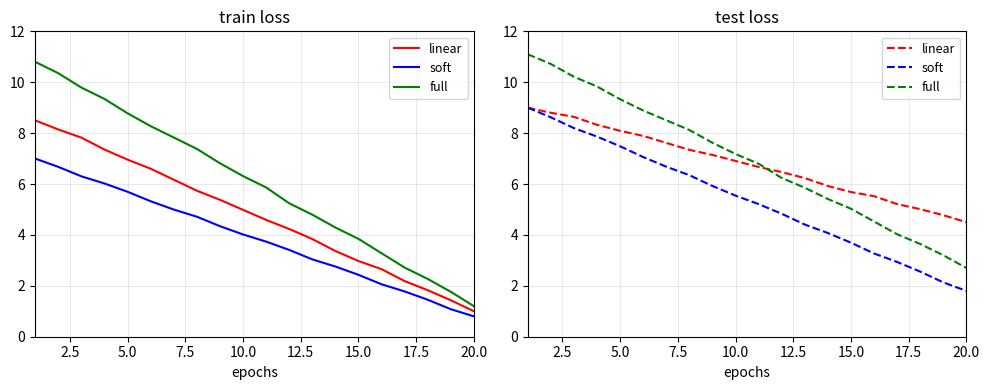

What is the maximum value shown in the chart?

11.1